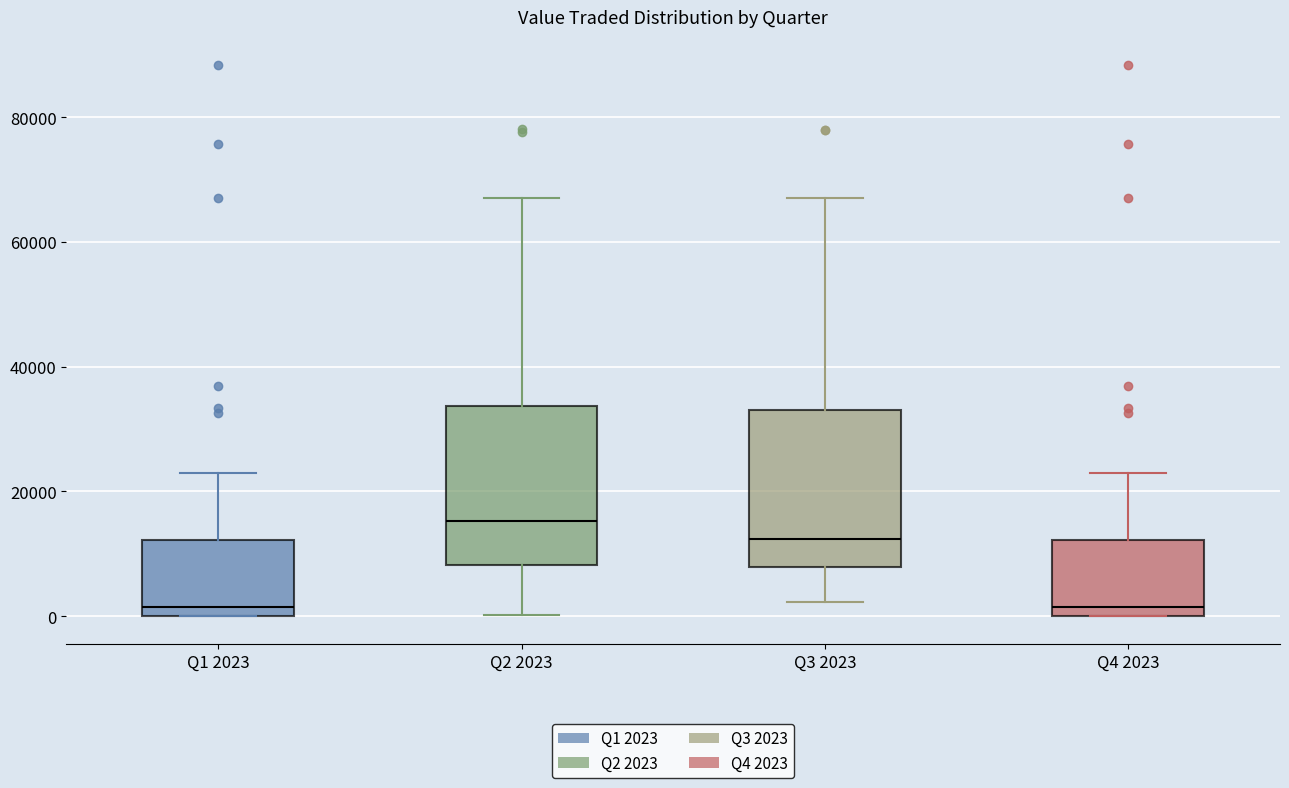

Reading left to right, transcribe this box plot: for each box, give where its median line is, the range the box spans, and where its two whiskers end, as read against the y-axis. The values are not printed on the chart, so give them approximately, as read against the axis.

Q1 2023: median 2000, box 0 to 12000, whiskers 0 to 22000
Q2 2023: median 16000, box 8000 to 34000, whiskers 0 to 68000
Q3 2023: median 12000, box 8000 to 34000, whiskers 2000 to 68000
Q4 2023: median 2000, box 0 to 12000, whiskers 0 to 22000